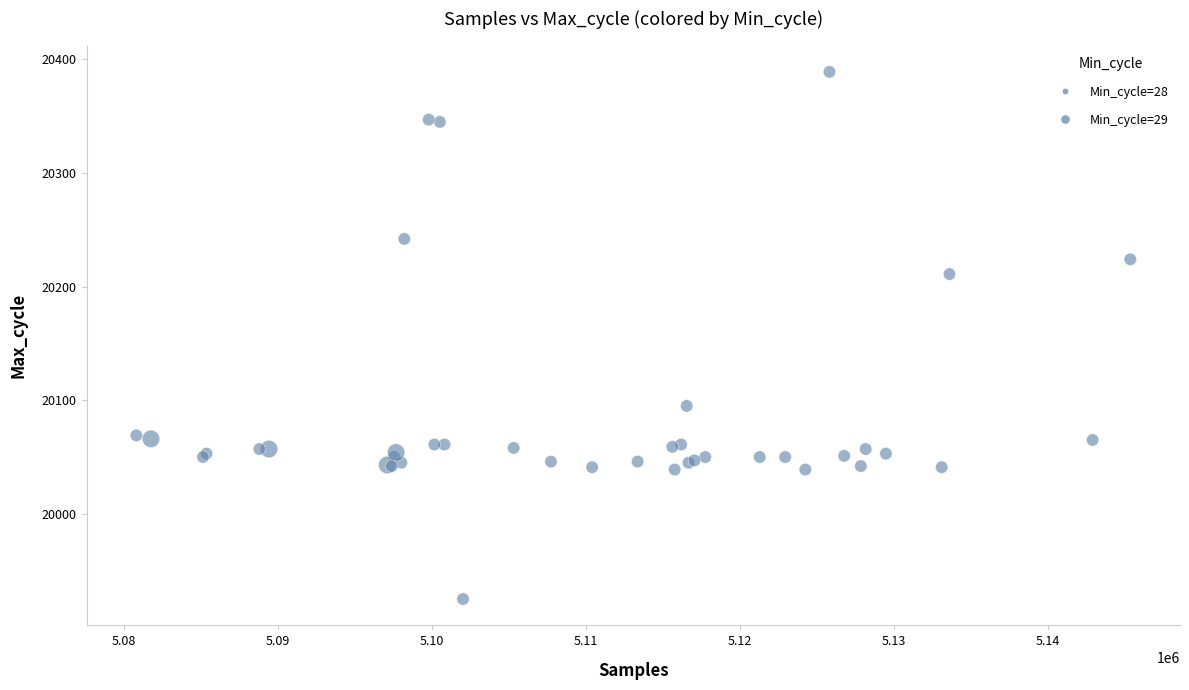

What Y value in the scatter plot is closest to 20157?

20211